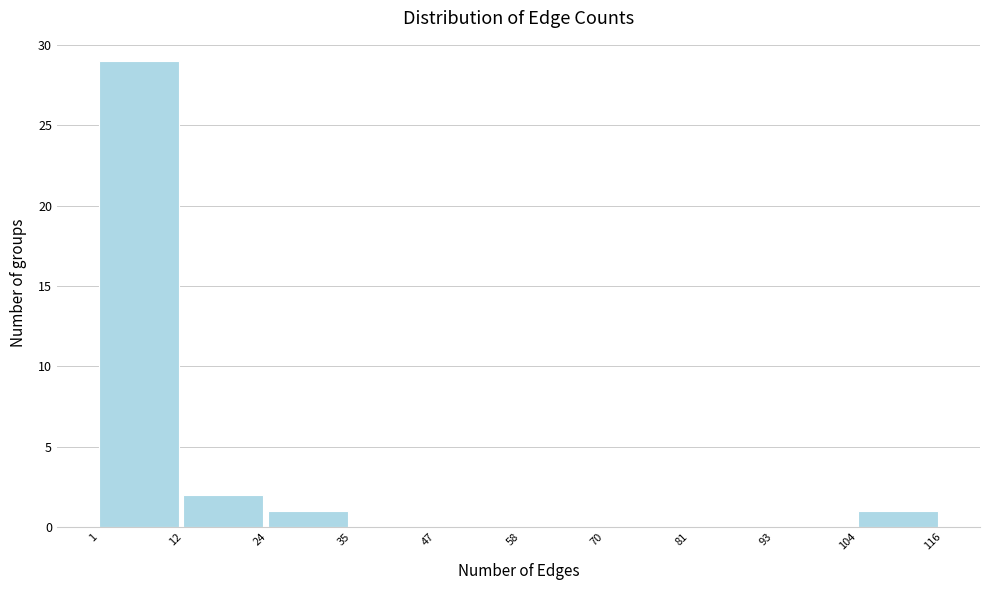

Reading left to right, transcribe this chart: for each bar, give the range it covers on the x-axis and its height. The values are not printed on the chart, so give them approximately, as read against the axis.

1 to 12: 29
12 to 24: 2
24 to 35: 1
35 to 47: 0
47 to 58: 0
58 to 70: 0
70 to 81: 0
81 to 93: 0
93 to 104: 0
104 to 116: 1